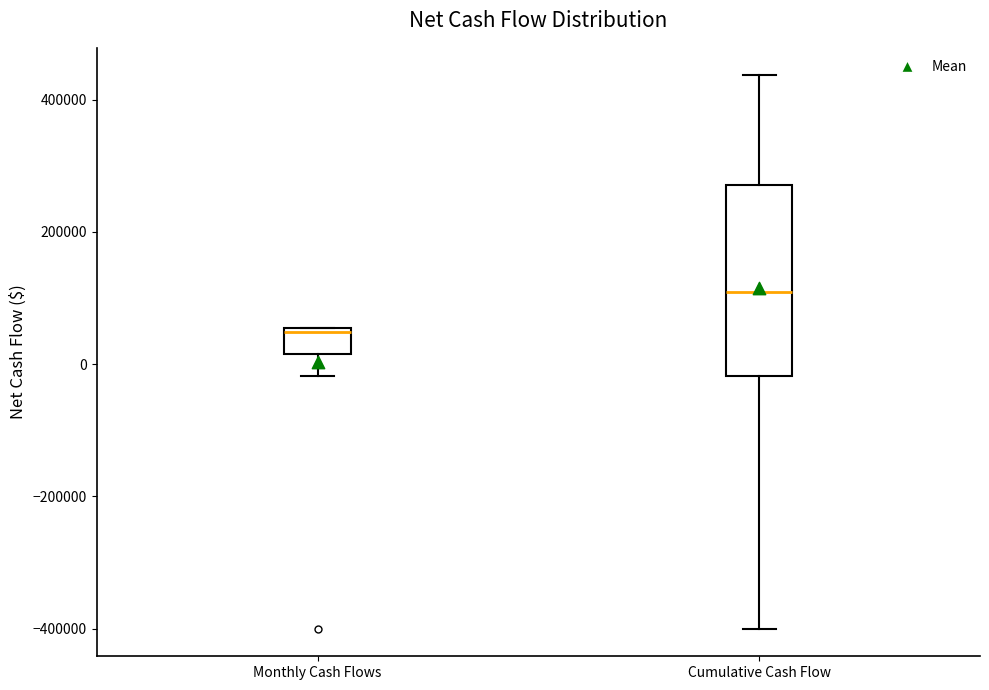

Which box has the lowest median line?

Monthly Cash Flows